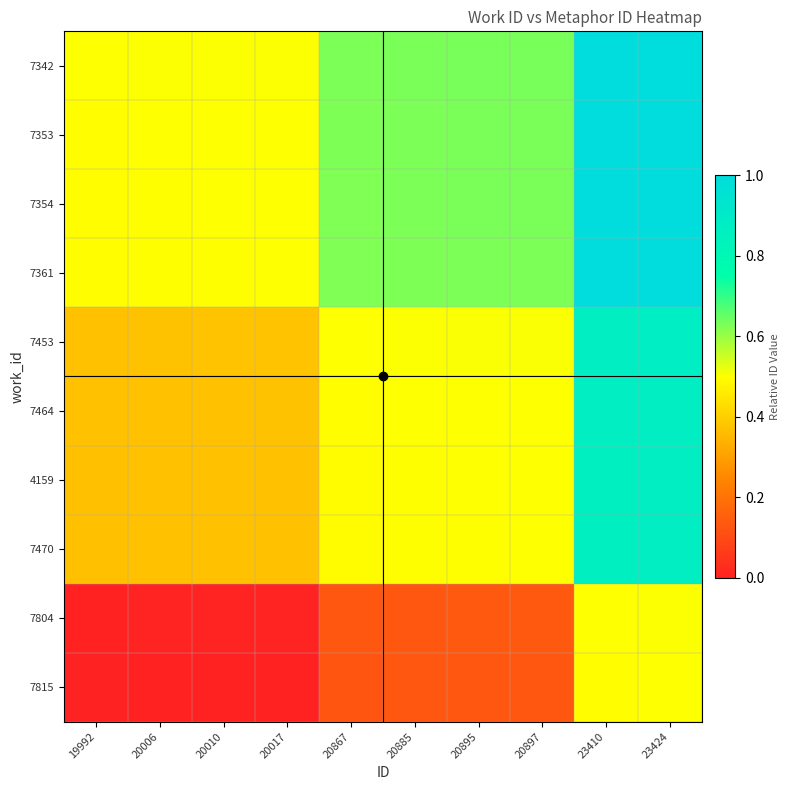

At how many categories does at least one series exceed 0?

10